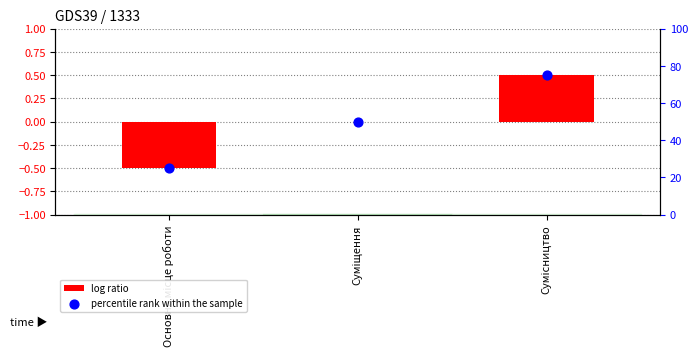

Which series contains the highest Y value?

percentile rank within the sample